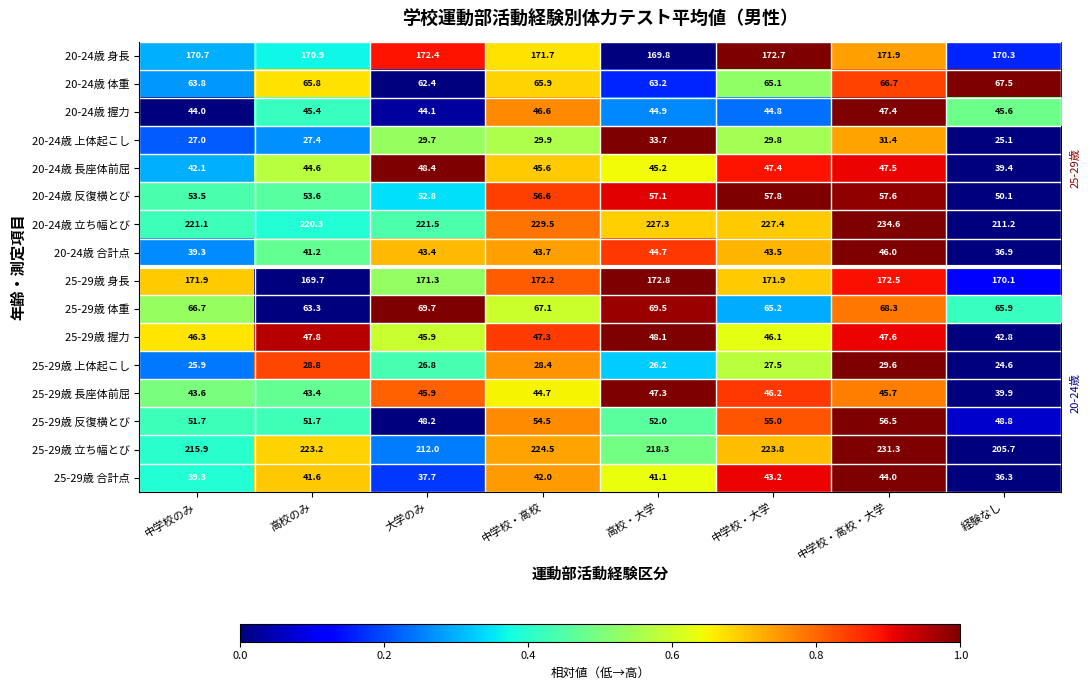

What is the spread (max minus min) of values at 大学のみ?

194.7